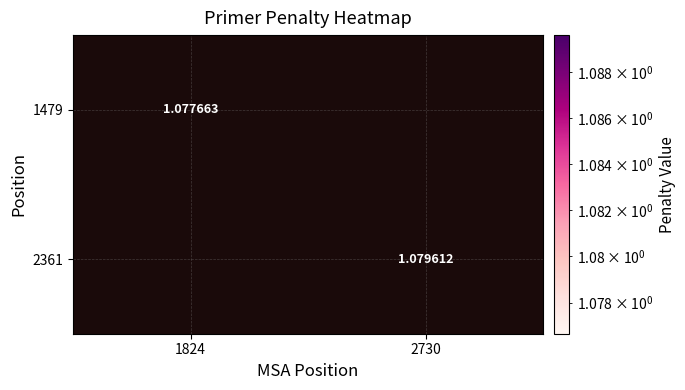

List the series in order of their peak value, lowest first.

1479, 2361